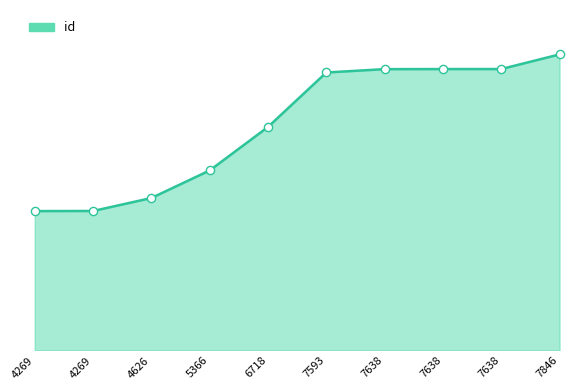

What is the ratio of the value at 7593 to the value at 7638?

1.0